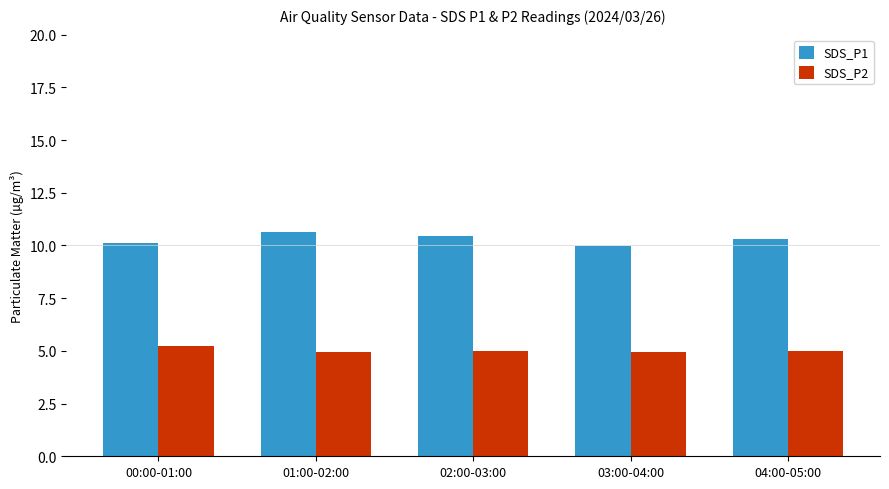

How many bars are there in each group?

2